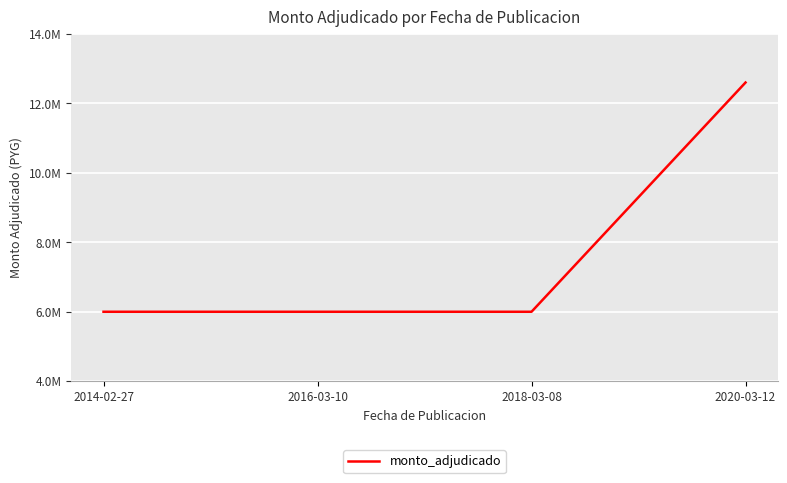

Does the chart have visible grid lines?

Yes